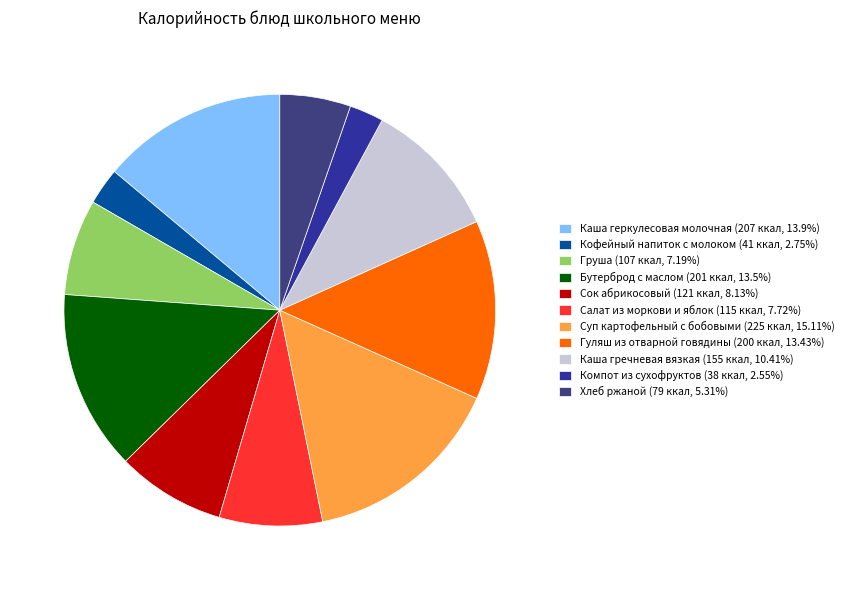

To the nearest percent, what is the combined percentage of Груша and Салат из моркови и яблок?

15%